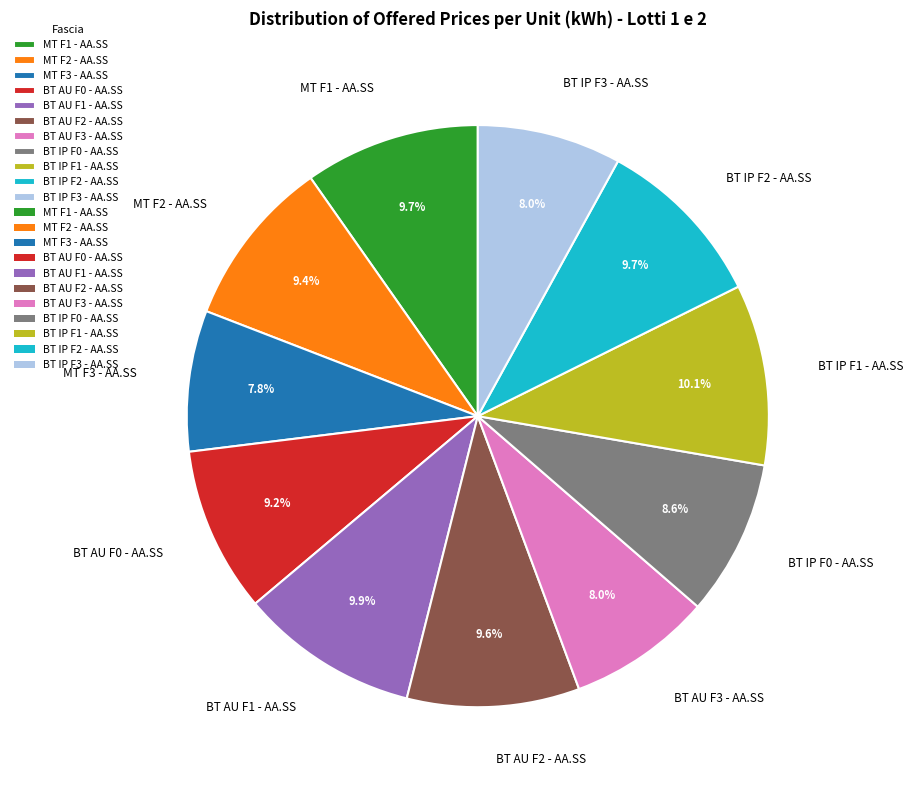

Count the number of slices in the pie.

11